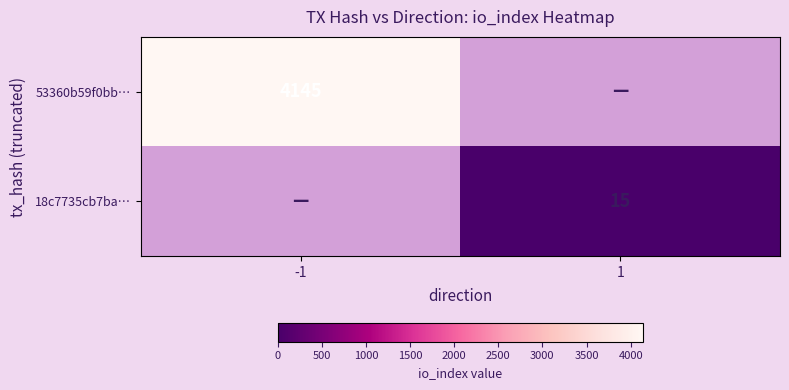

Is it true that 18c7735cb7ba… equals 26 at 1?

False